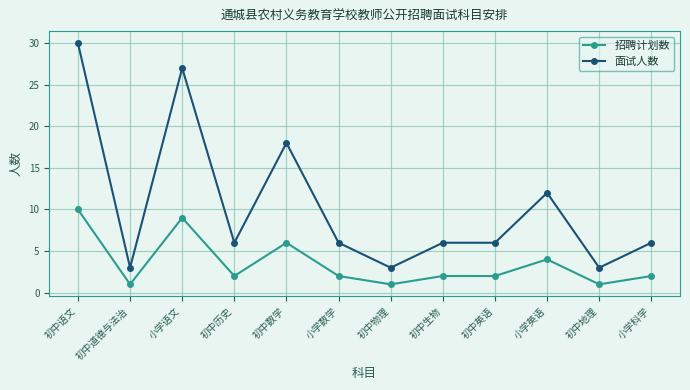

Is it true that 招聘计划数 equals 2 at 初中历史?

True